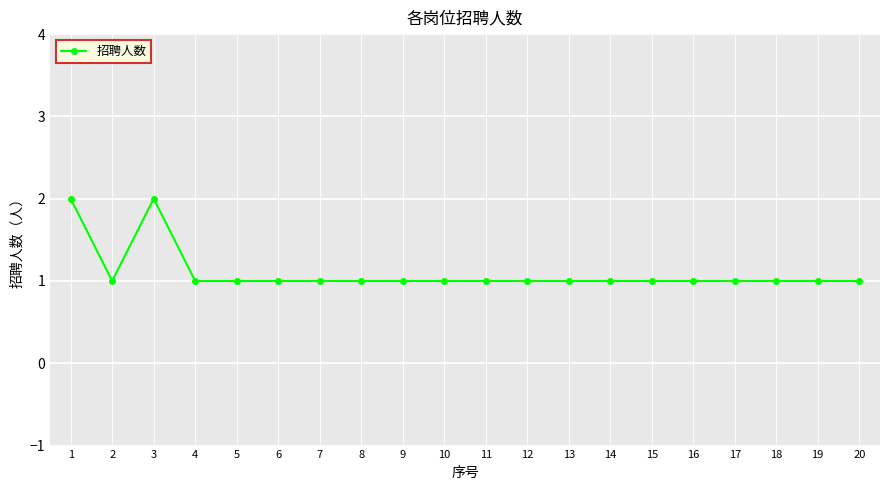

At which category does the data reach its first local peak?

3